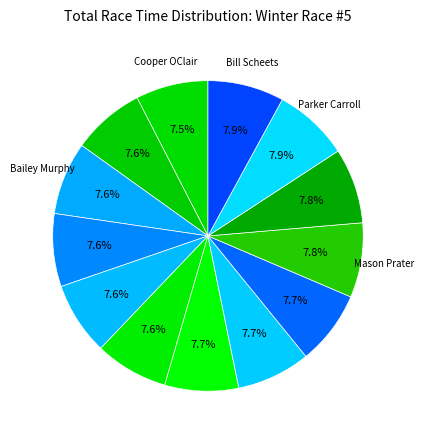

Which slice is the largest?

Bill Scheets